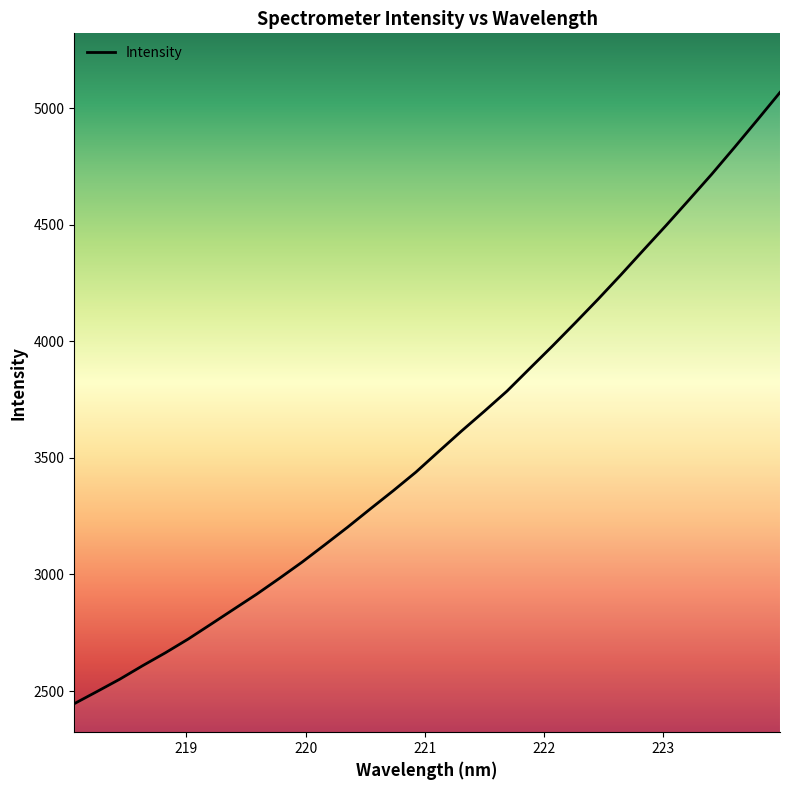

Reading left to right, extract all data points from this chart.

2446.1	2498.3	2551.3	2609.0	2664.4	2723.3	2787.0	2851.2	2915.2	2983.3	3053.2	3127.6	3203.1	3281.7	3359.1	3439.2	3527.5	3615.0	3699.6	3786.3	3883.5	3980.0	4079.2	4180.1	4284.3	4391.3	4497.4	4606.3	4716.4	4831.3	4948.2	5066.8